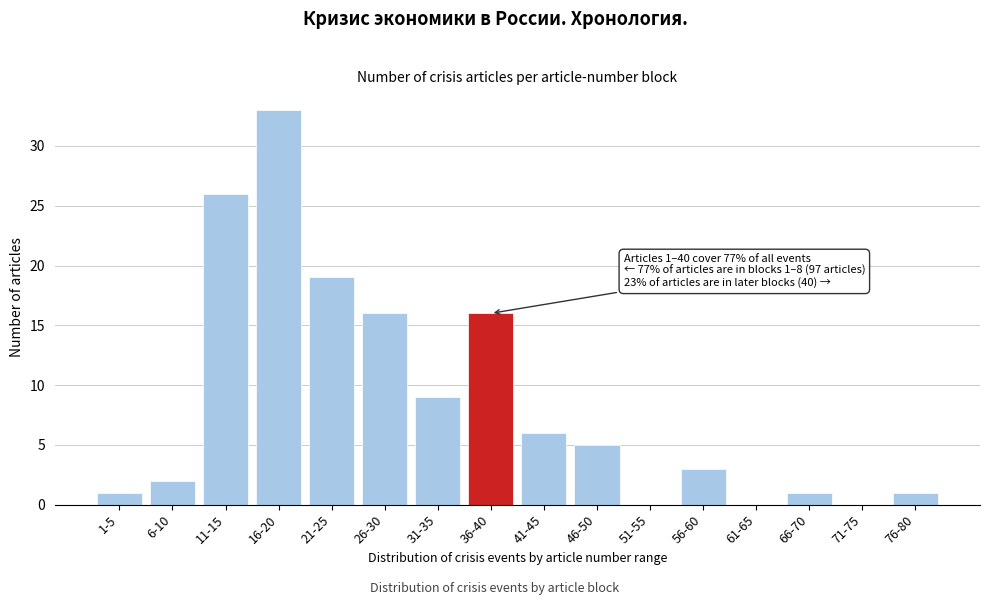

Reading left to right, extract all data points from this chart.

1-5=1	6-10=2	11-15=26	16-20=33	21-25=19	26-30=16	31-35=9	36-40=16	41-45=6	46-50=5	51-55=0	56-60=3	61-65=0	66-70=1	71-75=0	76-80=1